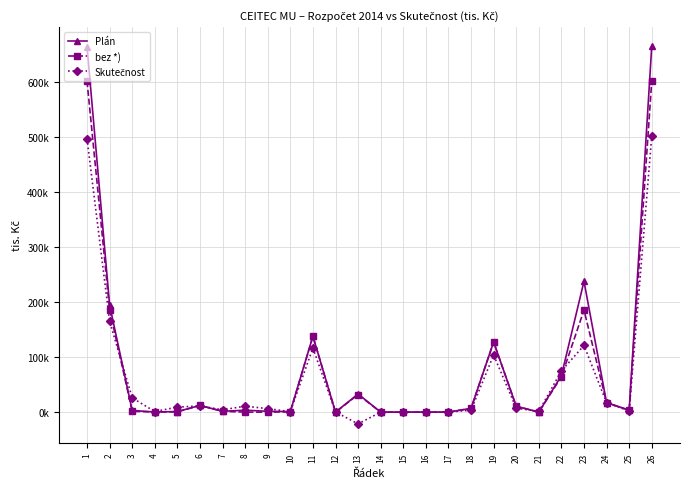

Is this an area chart (filled region under the line)?

No